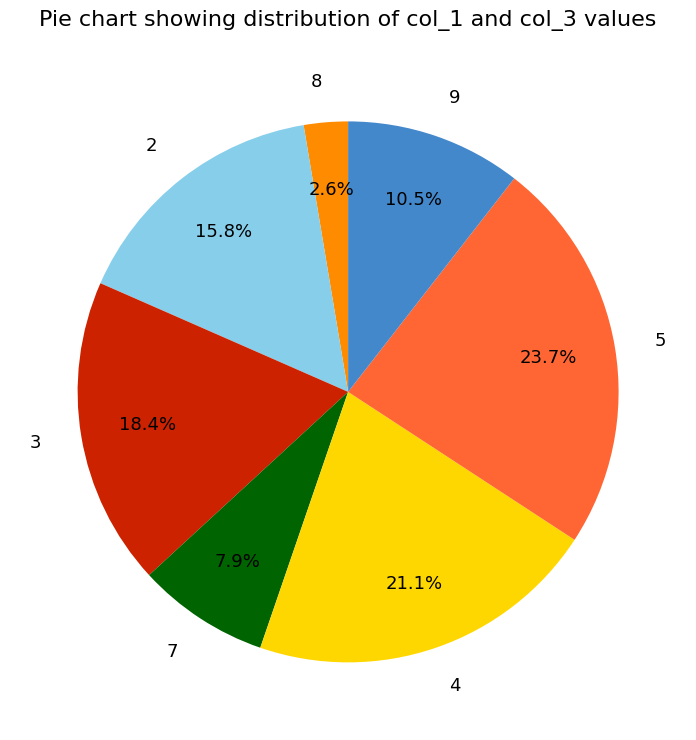

Is there any slice that represents more than half of the pie?

No